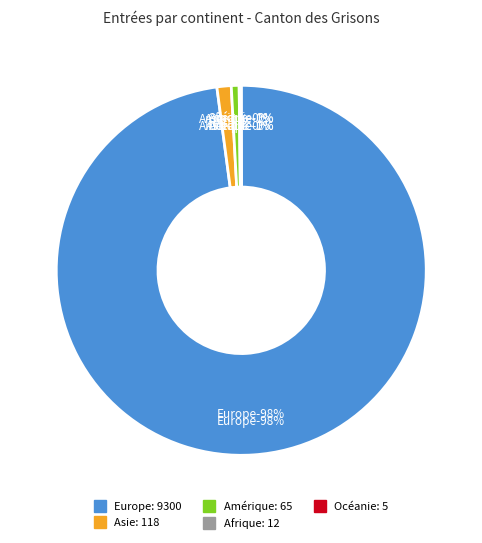

Which has a higher value, Asie or Afrique?

Asie